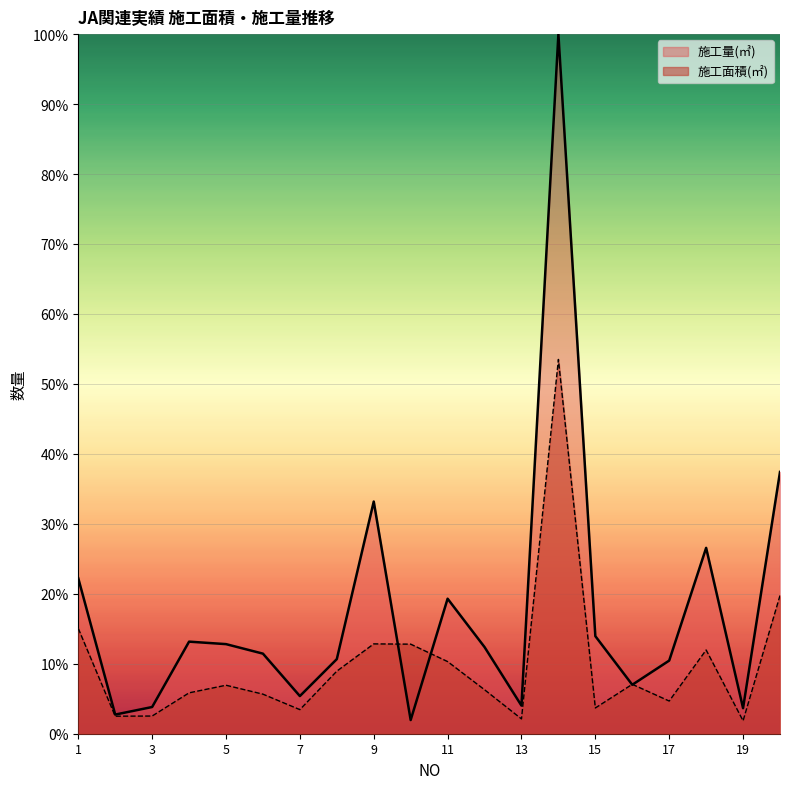

What is the value of the 施工量(㎥) point at the 7th from the left?

5.4